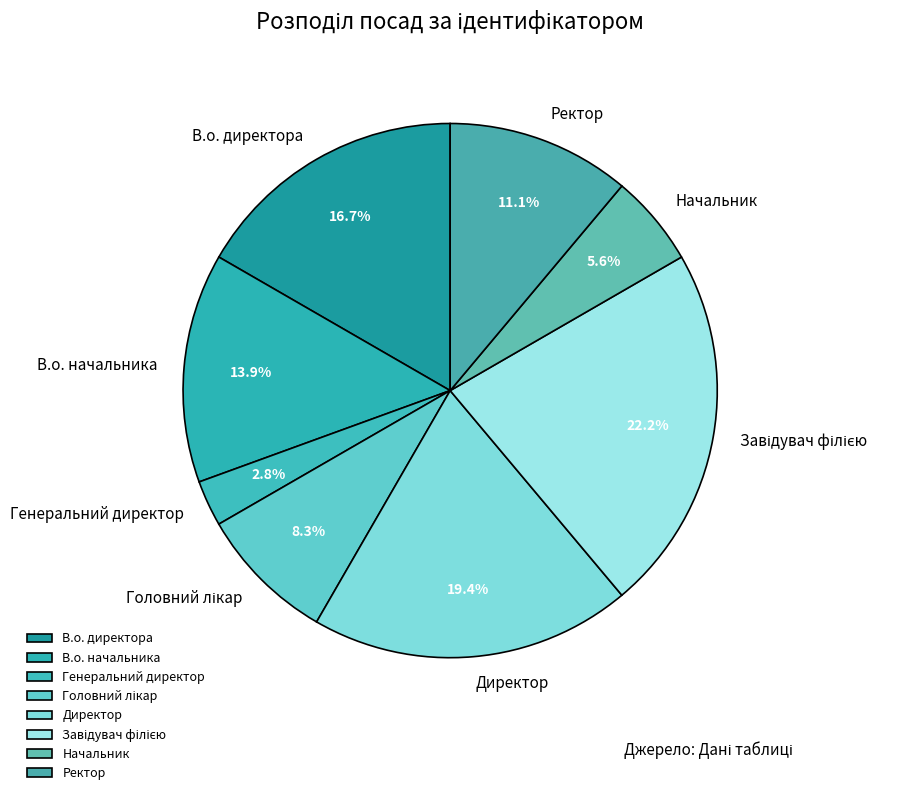

Count the number of slices in the pie.

8